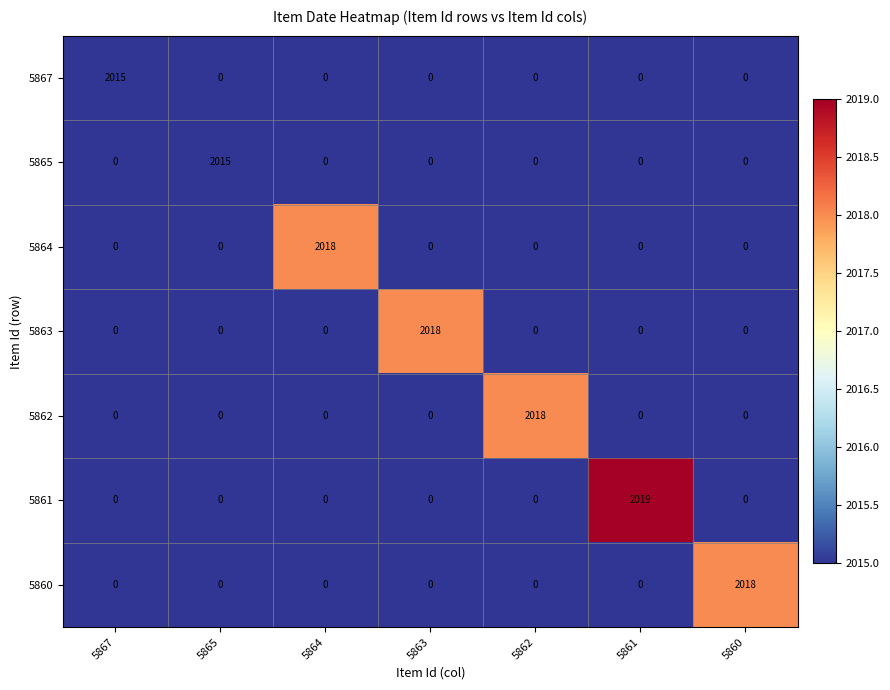

Which series has the largest range (max minus min)?

5861